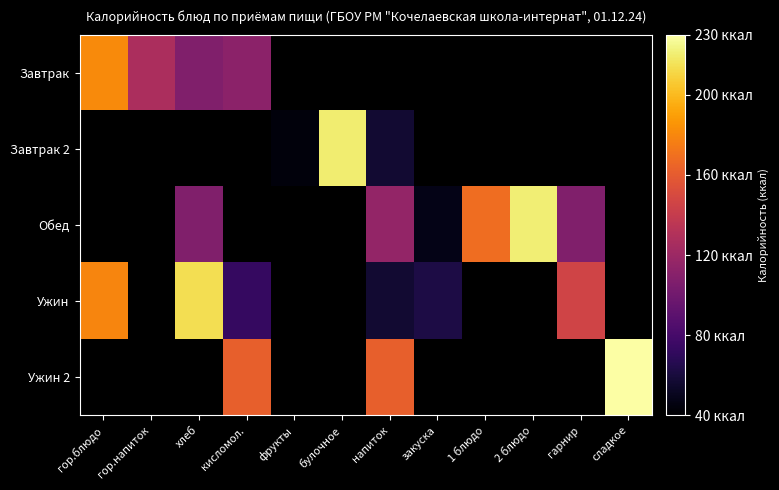

Count the number of data series in this chart.

5